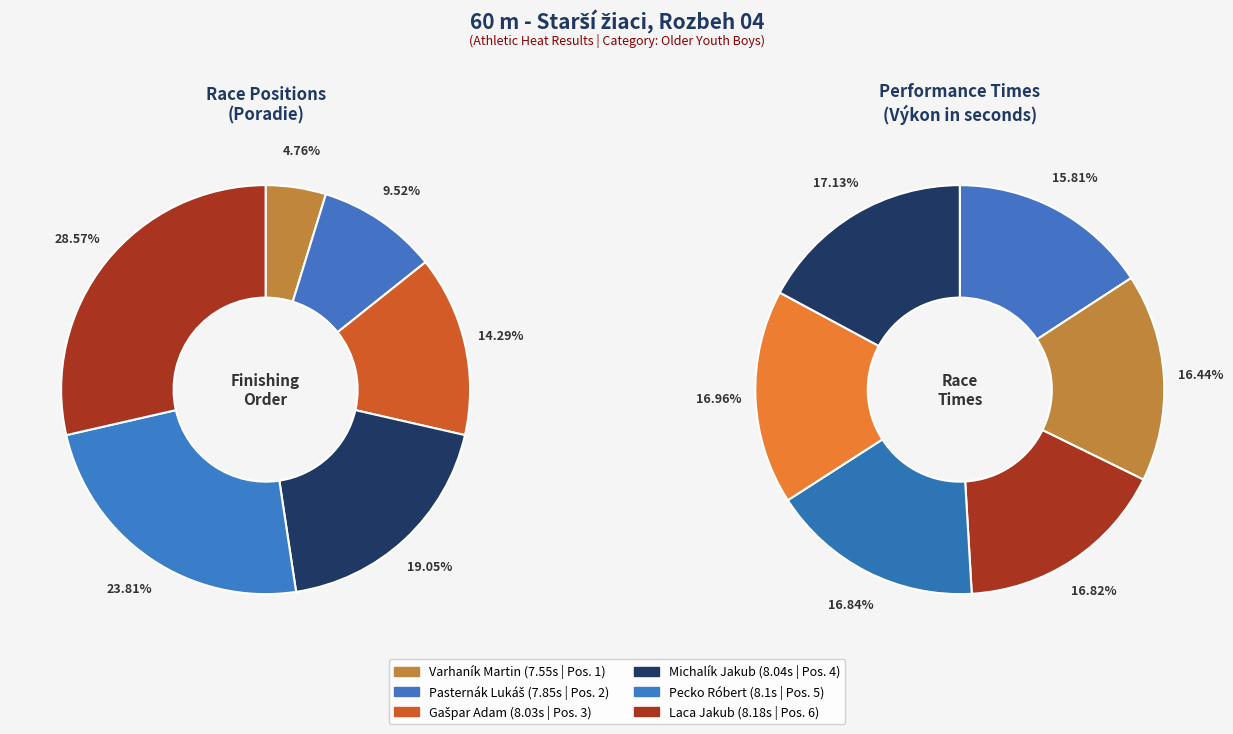

Approximately how many times larger is the value at Pecko Róbert compared to Laca Jakub?

0.8